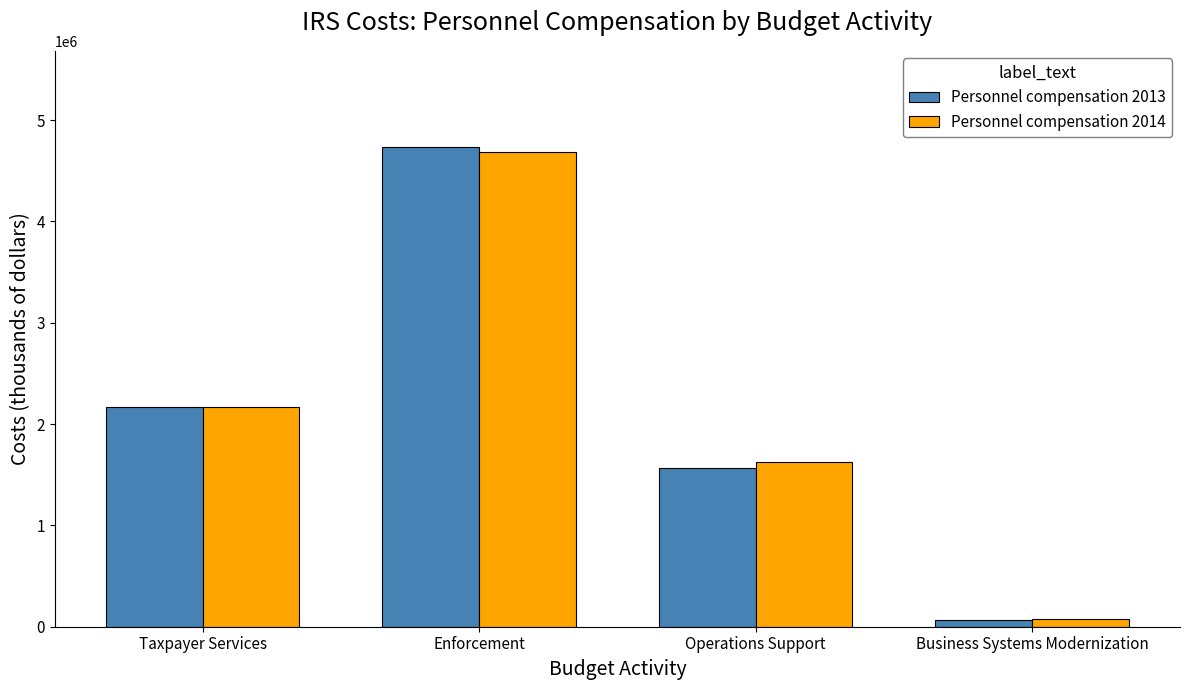

How many bars are there in total?

8